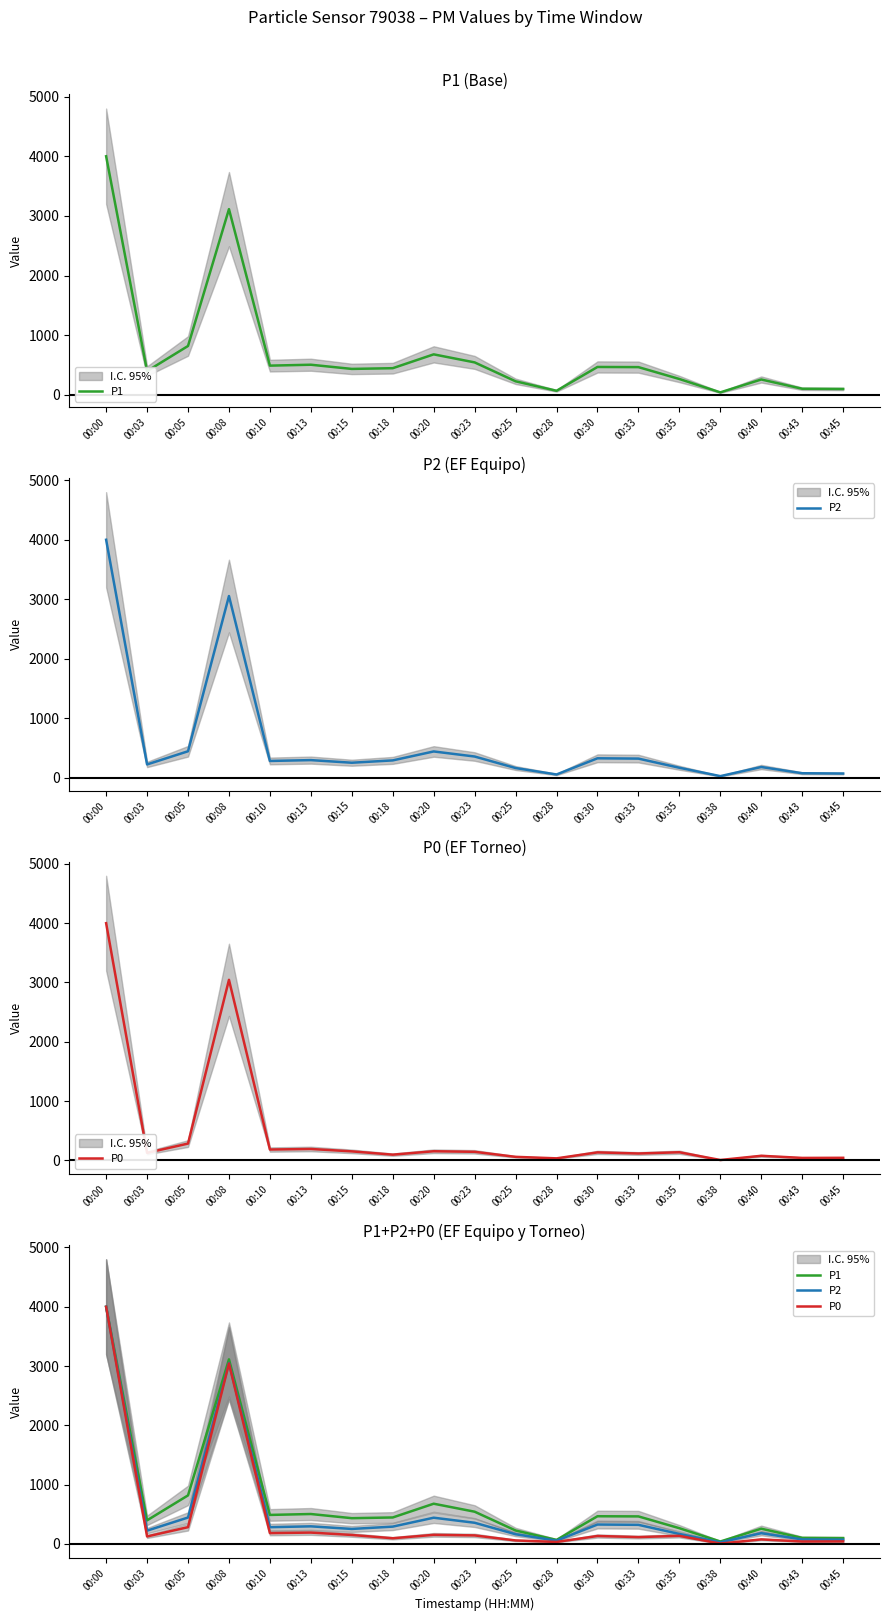

What is the value of the P0 point at the 5th from the left?

183.0